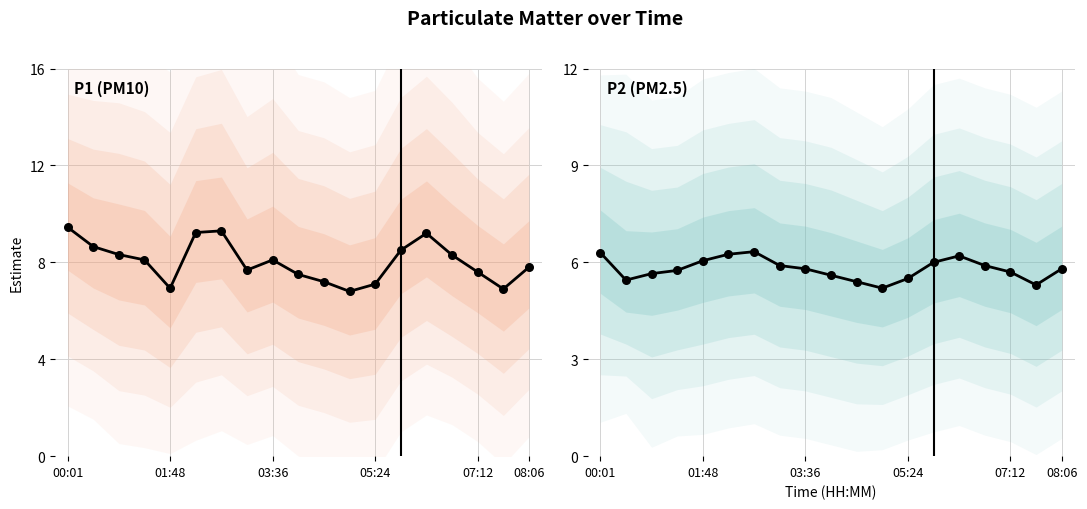

What is the total value across all series at 00:01?

15.8